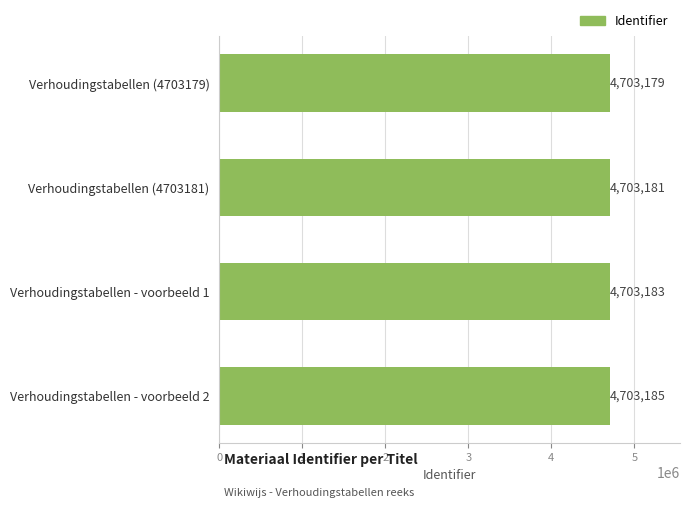

What position from the bottom is Verhoudingstabellen (4703179)?

4